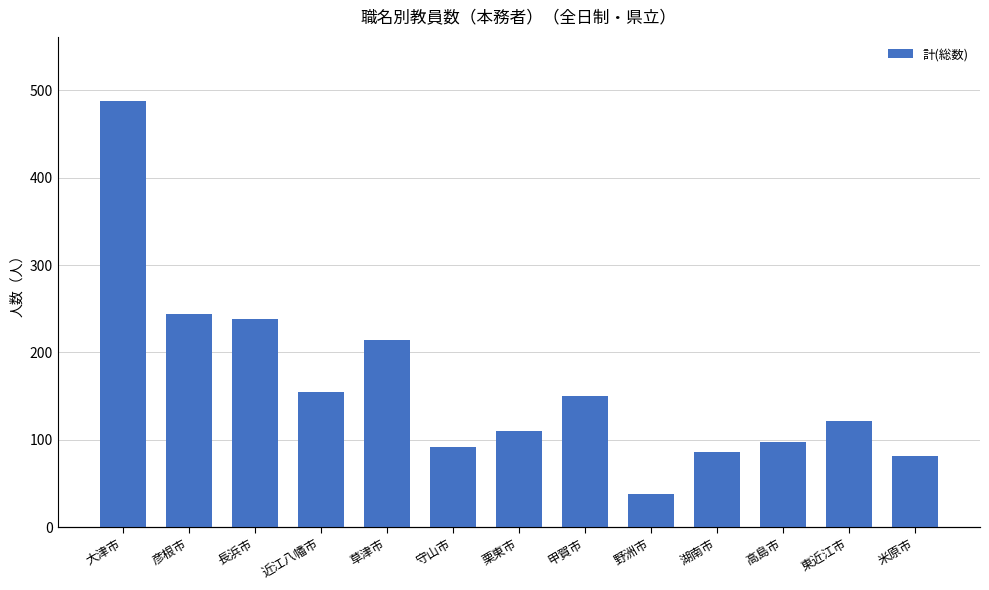

Reading right to left, list all the values displayed in this chart.

81	121	97	86	38	150	110	92	214	155	238	244	488